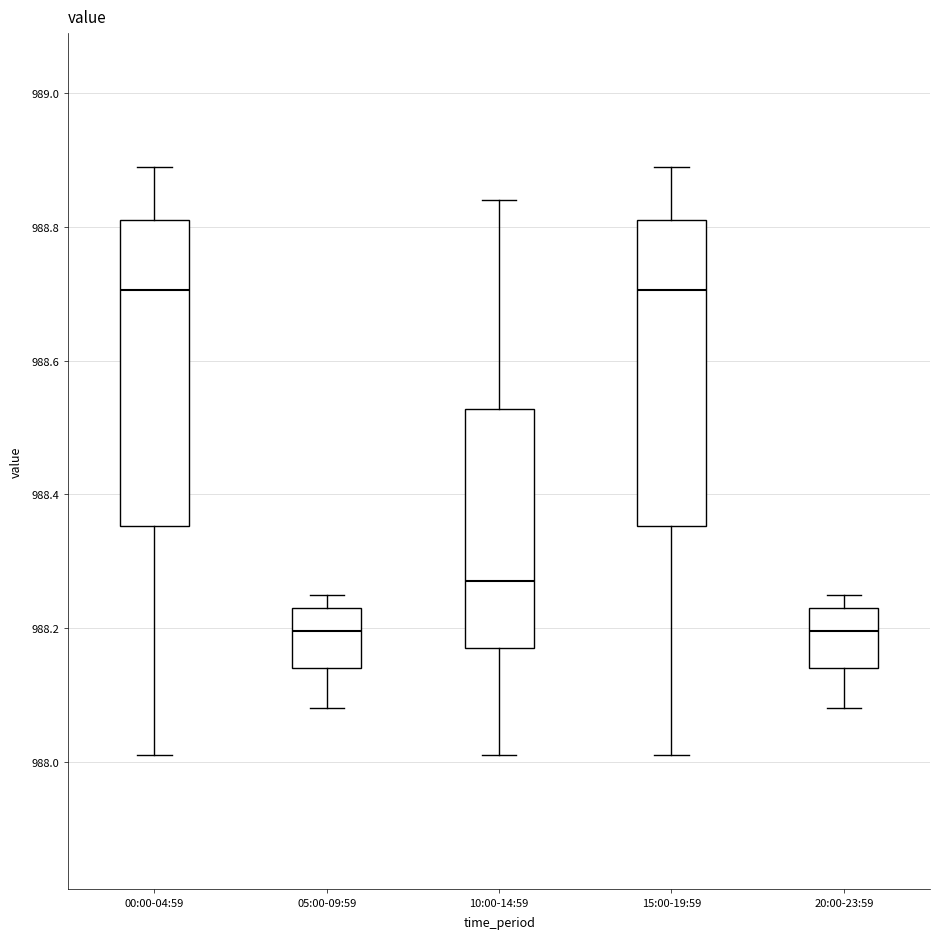

Reading left to right, read every box against the y-axis: the position of its median line, the range the box covers, and the ends of its whiskers. The values are not printed on the chart, so give them approximately, as read against the axis.

00:00-04:59: median 988.70, box 988.36 to 988.82, whiskers 988.02 to 988.90
05:00-09:59: median 988.20, box 988.14 to 988.24, whiskers 988.08 to 988.26
10:00-14:59: median 988.28, box 988.18 to 988.52, whiskers 988.02 to 988.84
15:00-19:59: median 988.70, box 988.36 to 988.82, whiskers 988.02 to 988.90
20:00-23:59: median 988.20, box 988.14 to 988.24, whiskers 988.08 to 988.26